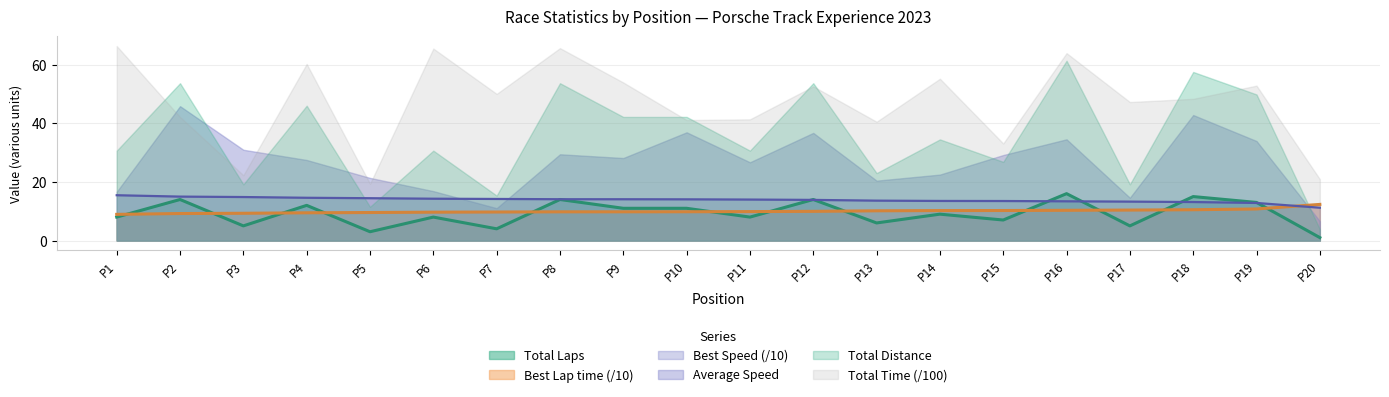

True or false: Total Laps and Average Speed intersect in this chart.

False